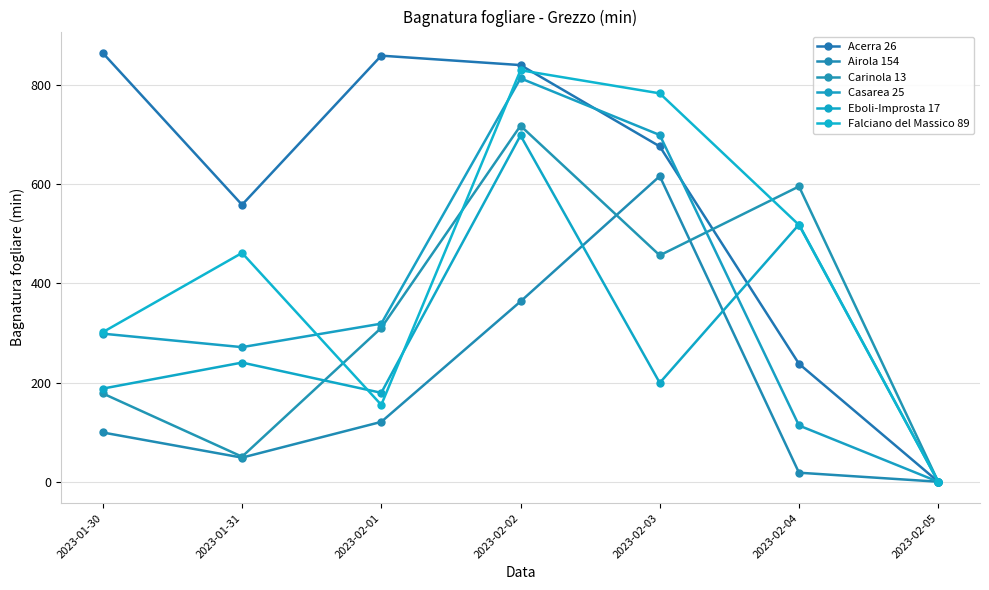

How many values in the Falciano del Massico 89 series exceed 461?

4